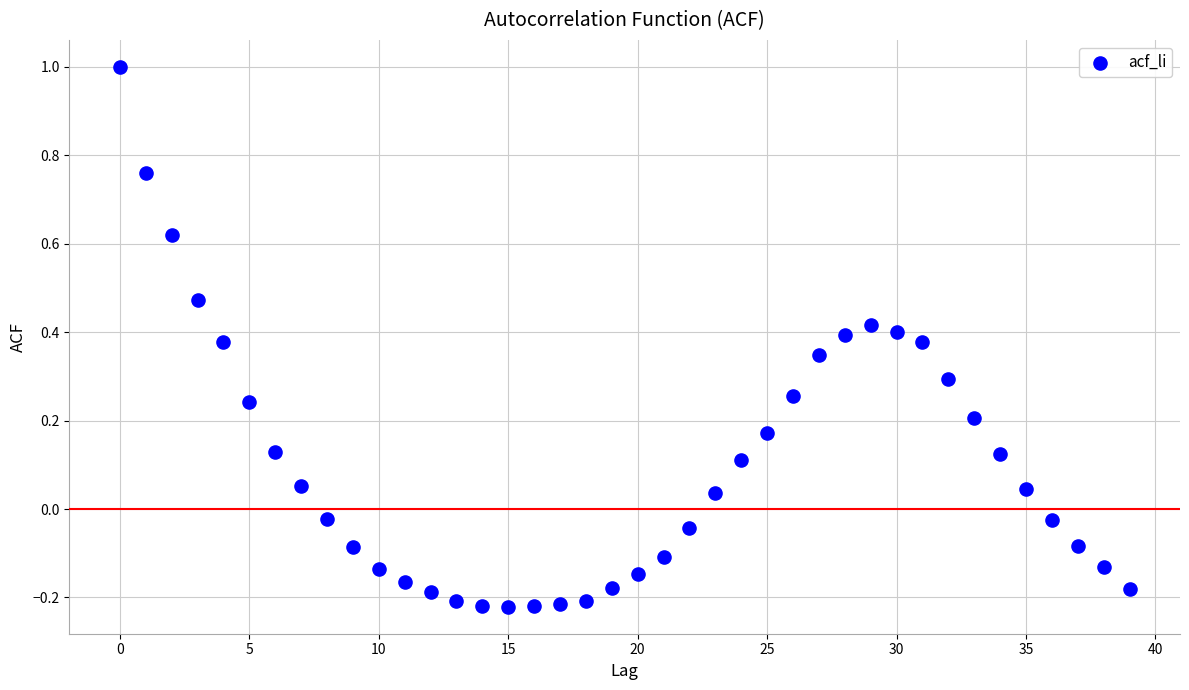

What is the range of Y values (max minus min)?

1.2